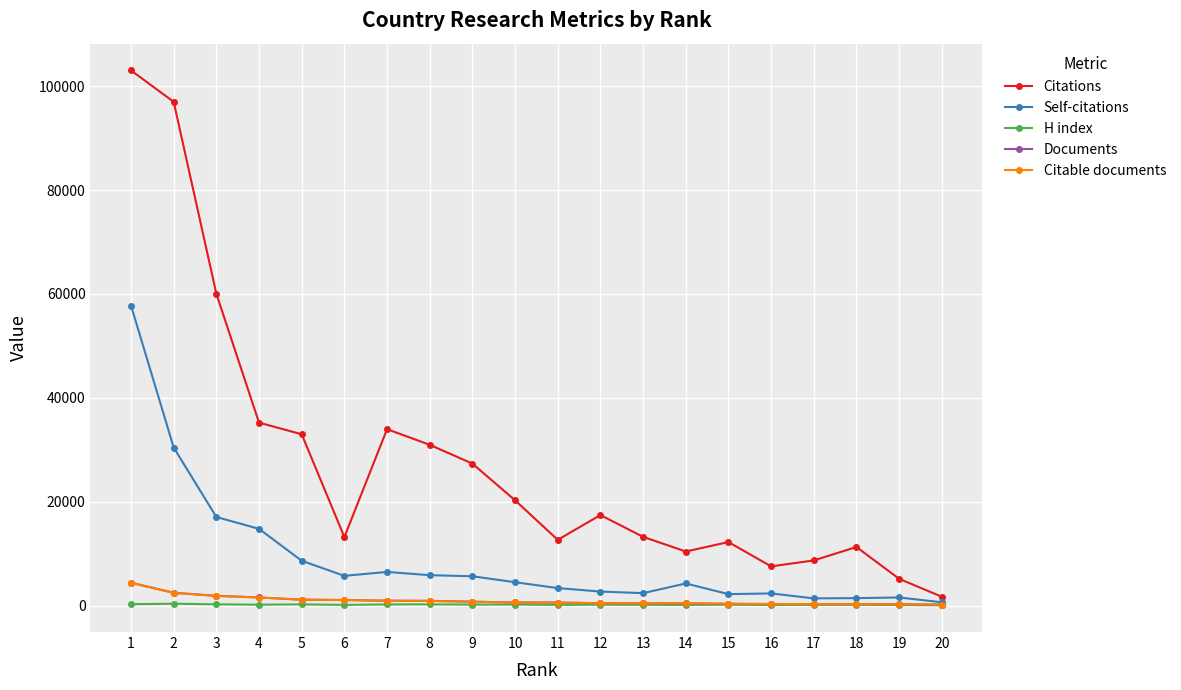

What is the total value across all series at 3?

81109